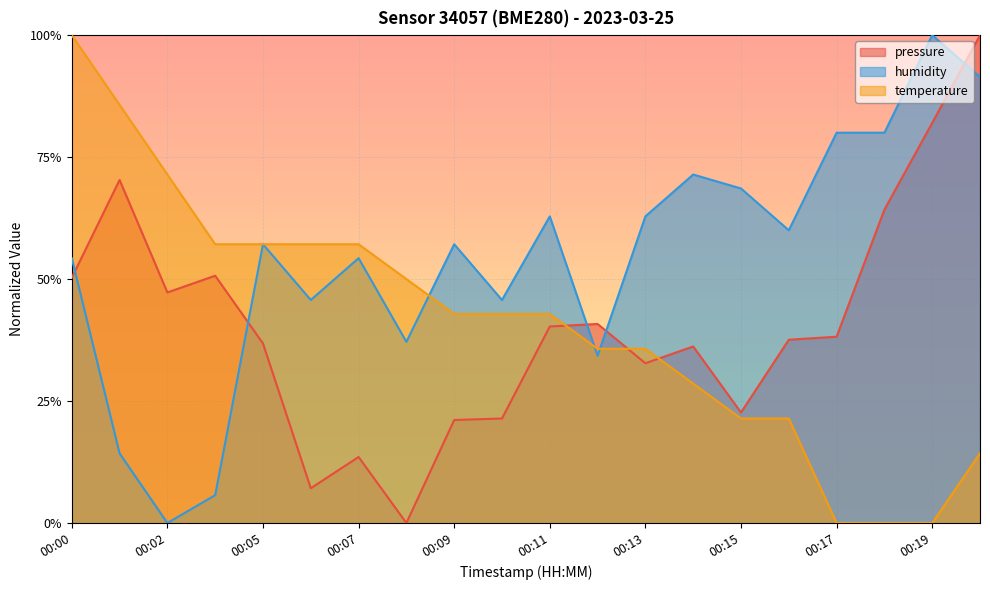

Which series has the largest total across all categories?

humidity